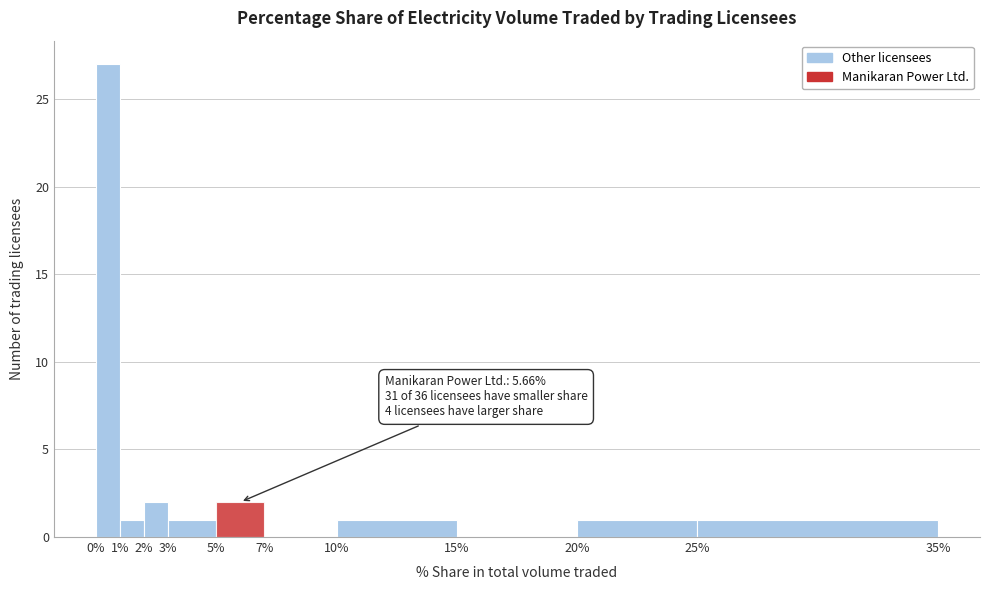

Which range on the x-axis has the tallest bar?

0% to 1%